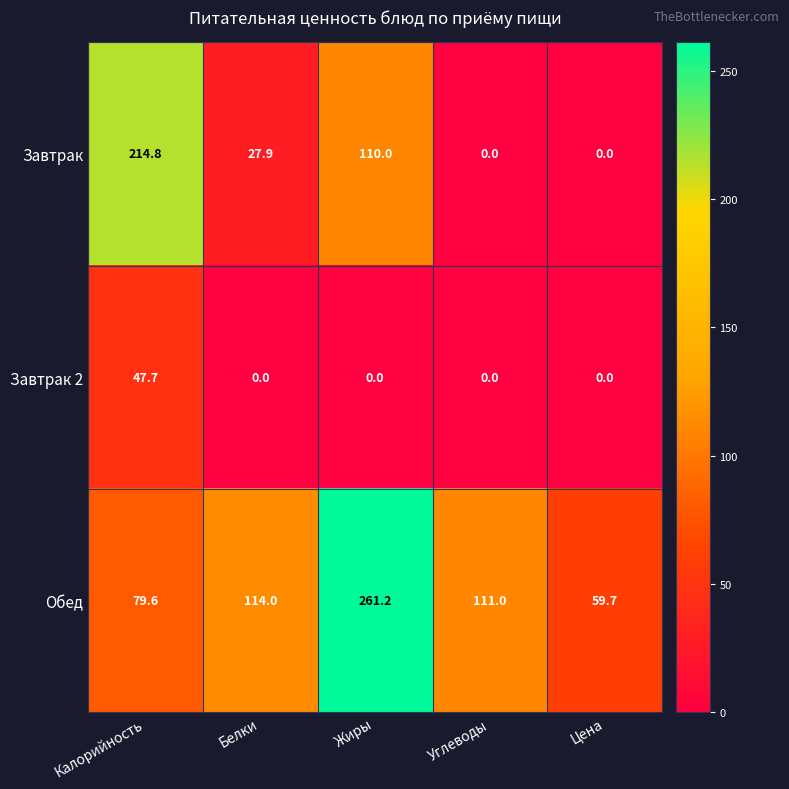

What is the sum of the Завтрак values at Цена and Калорийность?

214.8